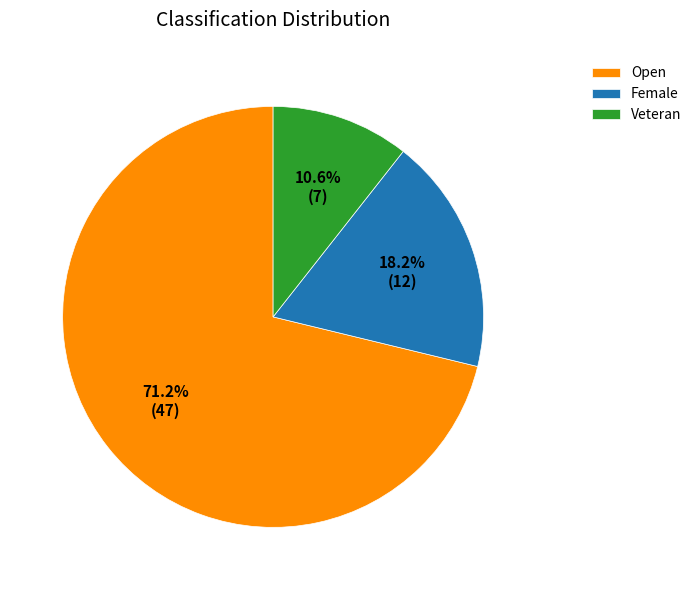

To the nearest percent, what percentage of the pie is Female?

18%